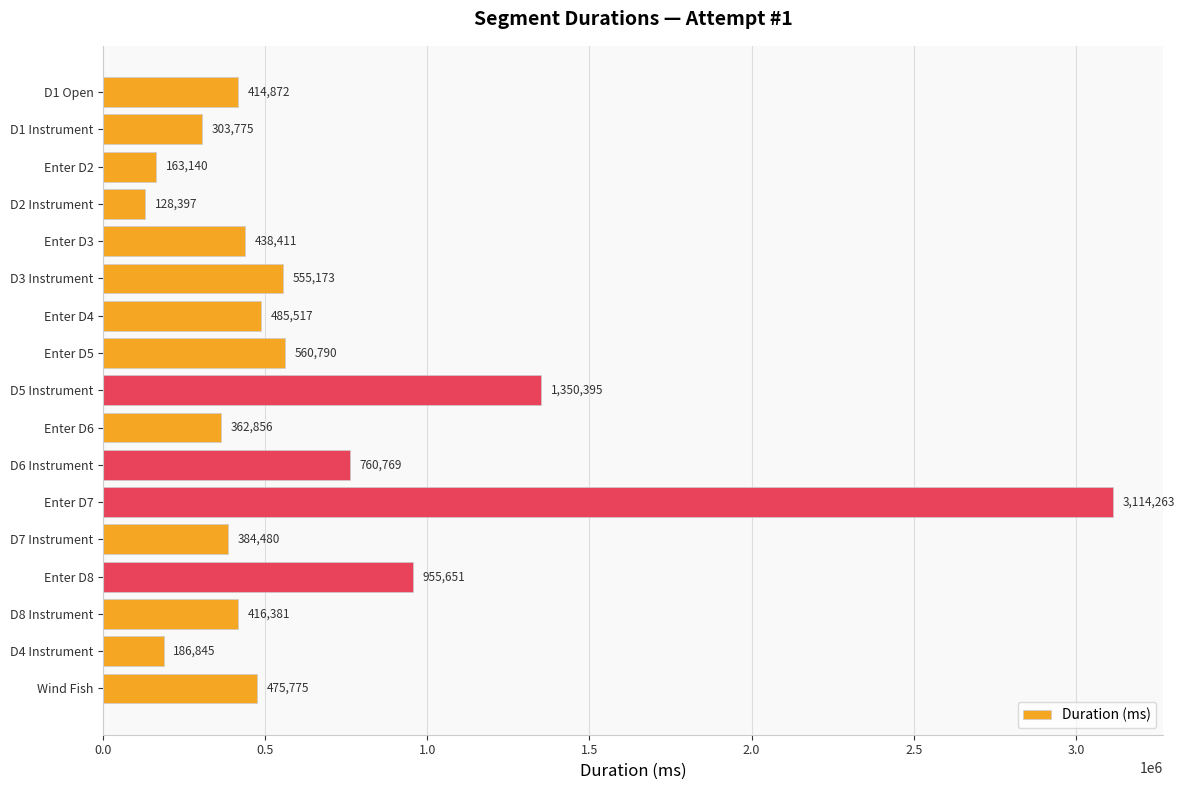

How many categories are shown in the chart?

17